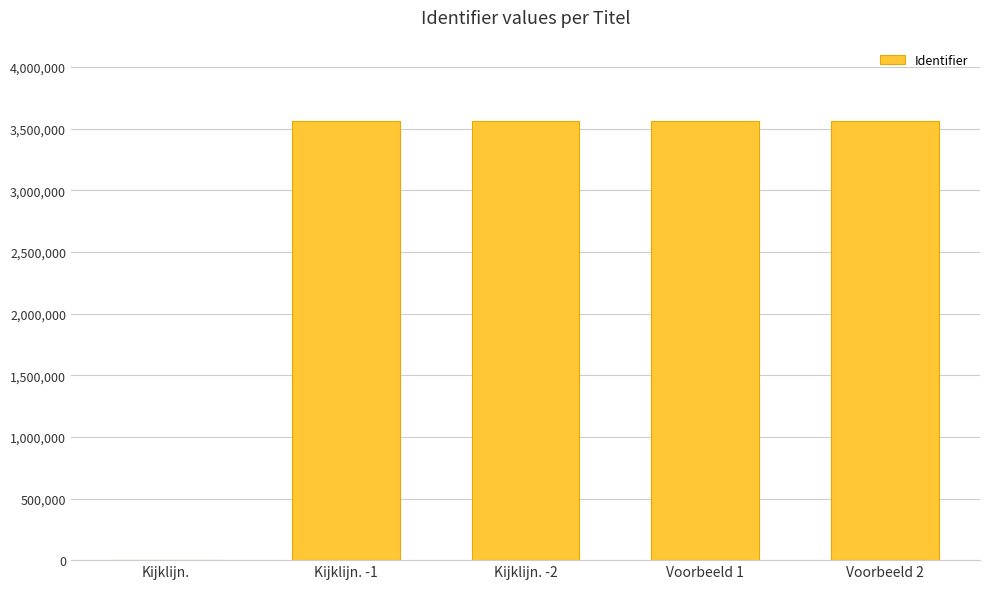

The value at Kijklijn. -1 is 3559243. True or false?

True